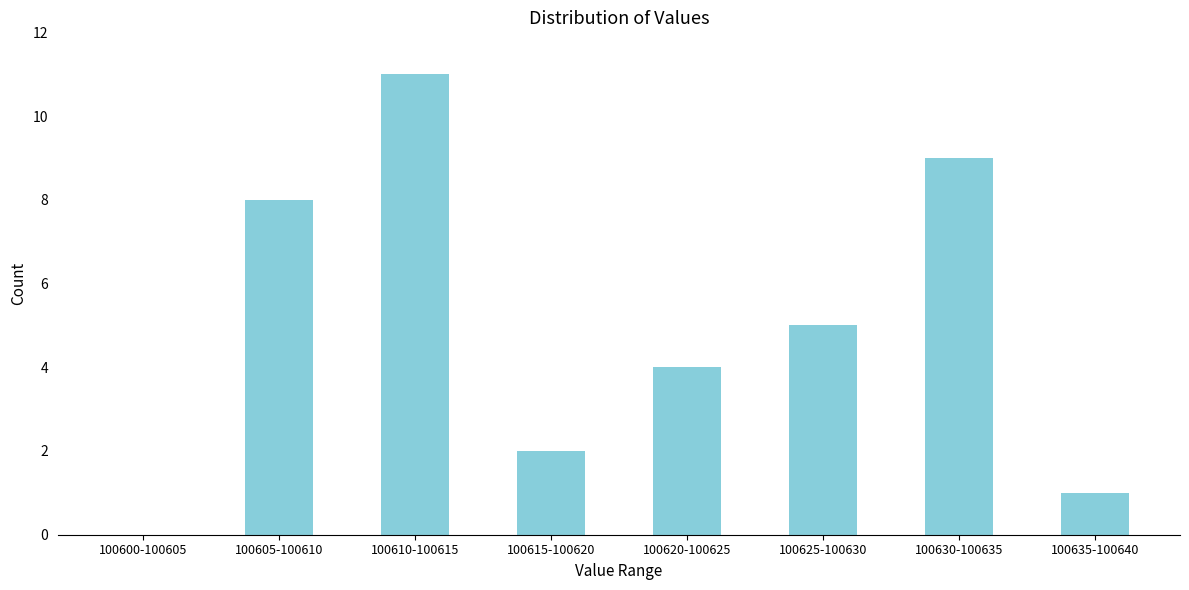

Reading left to right, extract all data points from this chart.

100600-100605=0	100605-100610=8	100610-100615=11	100615-100620=2	100620-100625=4	100625-100630=5	100630-100635=9	100635-100640=1